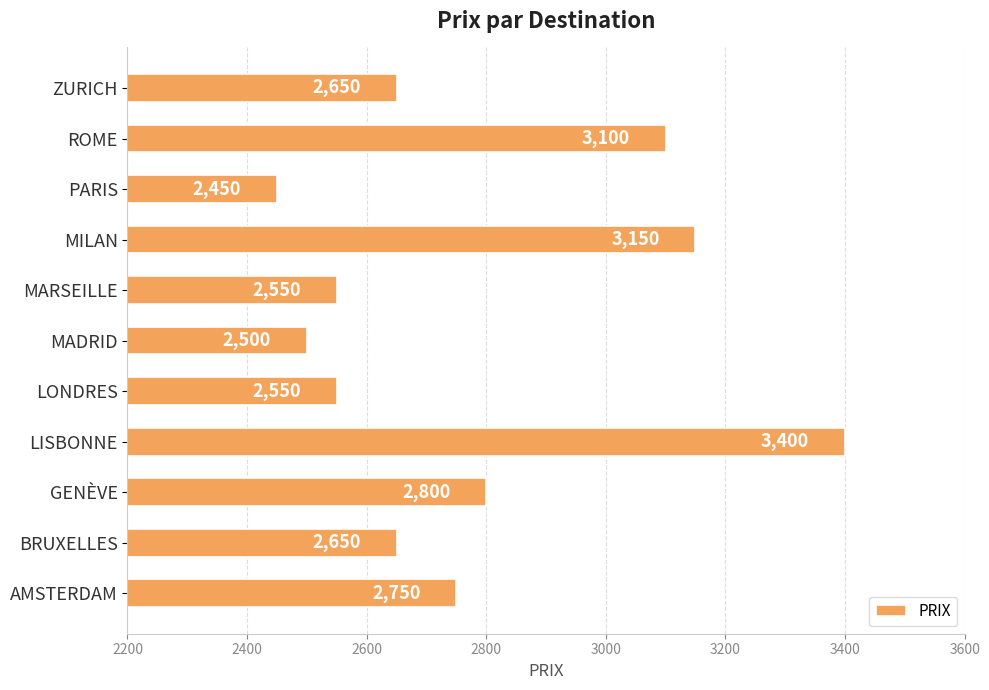

What is the ratio of the value at GENÈVE to the value at ROME?

0.9